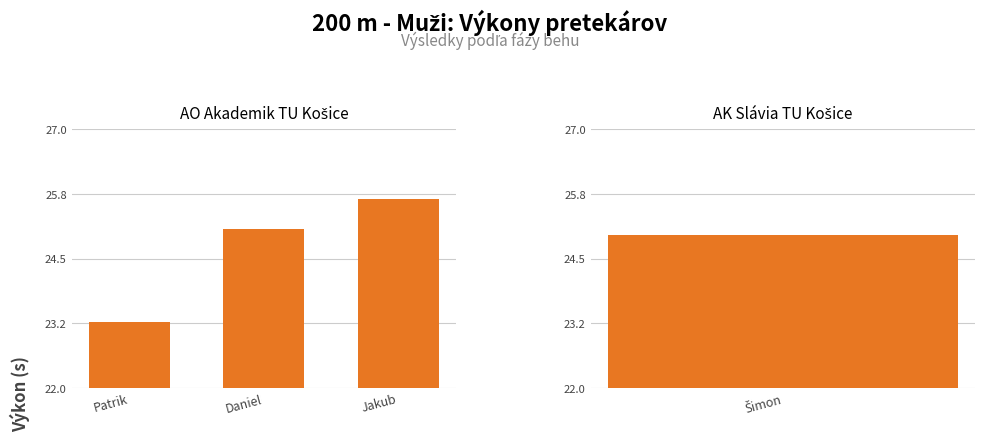

What is the label of the 1st bar from the left?

Patrik